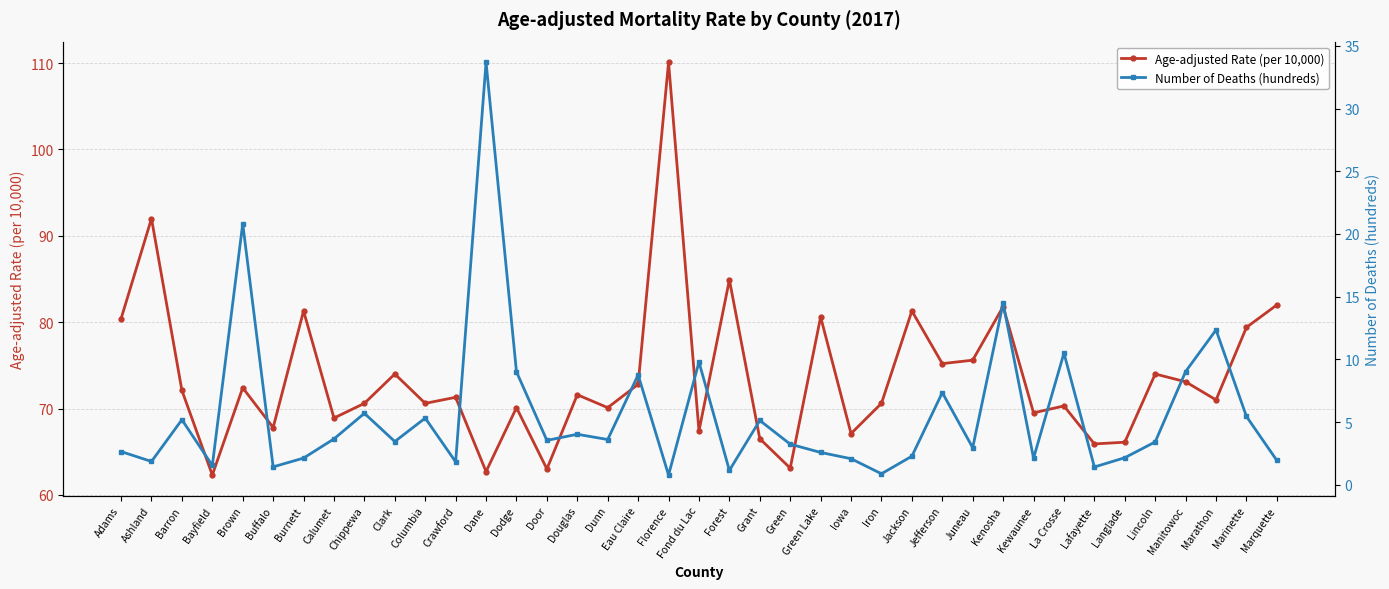

True or false: Age-adjusted Rate (per 10,000) has a value of 75.6 at Juneau.

True